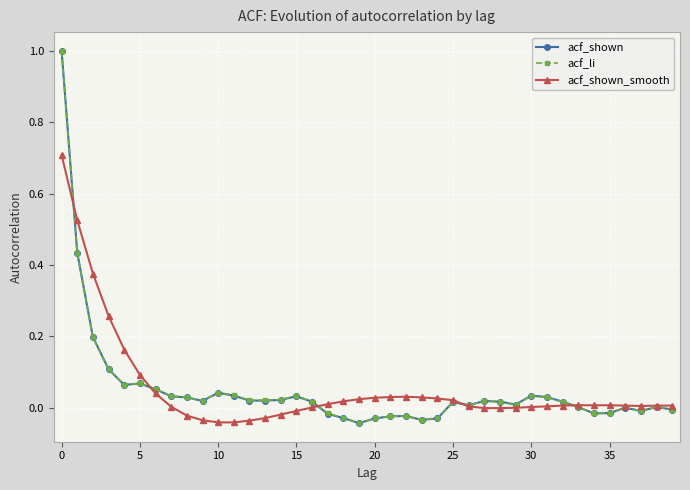

True or false: acf_shown has more than 2 points higher than both neighbors.

True